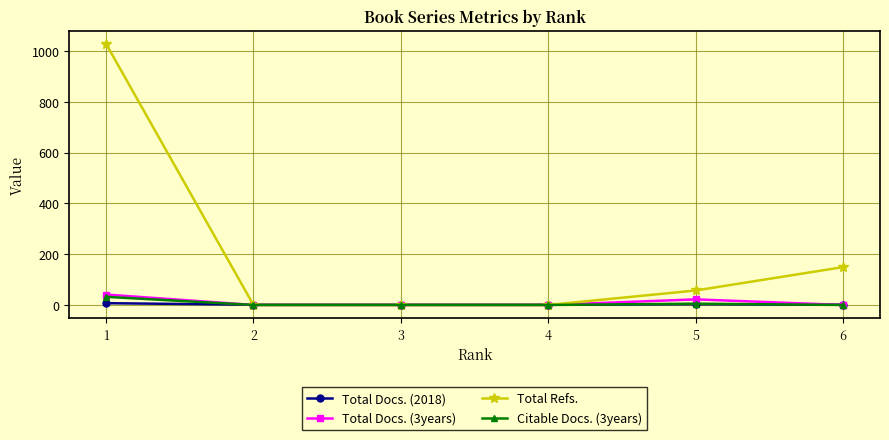

Which series has the largest range (max minus min)?

Total Refs.